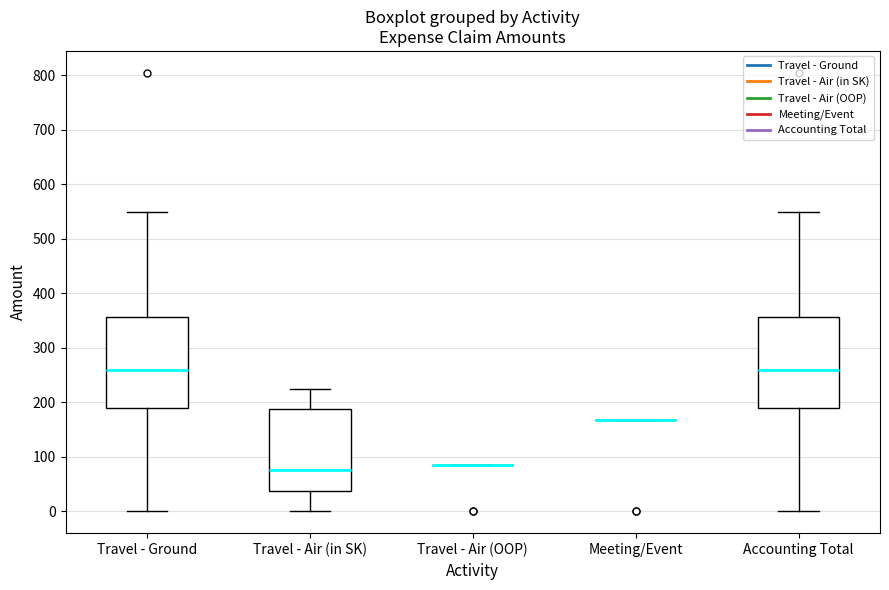

Reading left to right, transcribe this box plot: for each box, give where its median line is, the range the box spans, and where its two whiskers end, as read against the y-axis. The values are not printed on the chart, so give them approximately, as read against the axis.

Travel - Ground: median 260, box 190 to 360, whiskers 0 to 550
Travel - Air (in SK): median 80, box 40 to 190, whiskers 0 to 230
Travel - Air (OOP): box collapsed to a line at 80, whiskers 80 to 80
Meeting/Event: box collapsed to a line at 170, whiskers 170 to 170
Accounting Total: median 260, box 190 to 360, whiskers 0 to 550